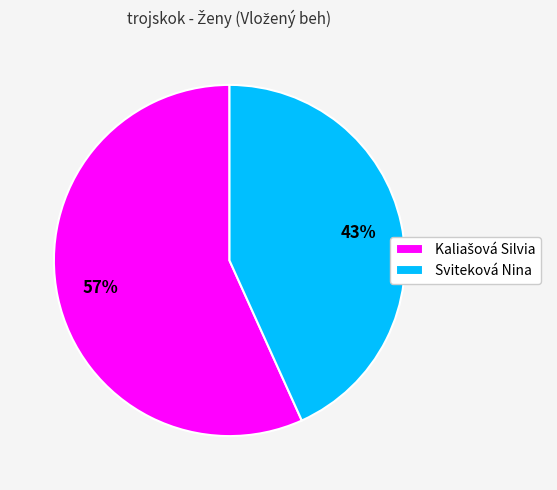

True or false: Sviteková Nina accounts for 43% of the total.

True